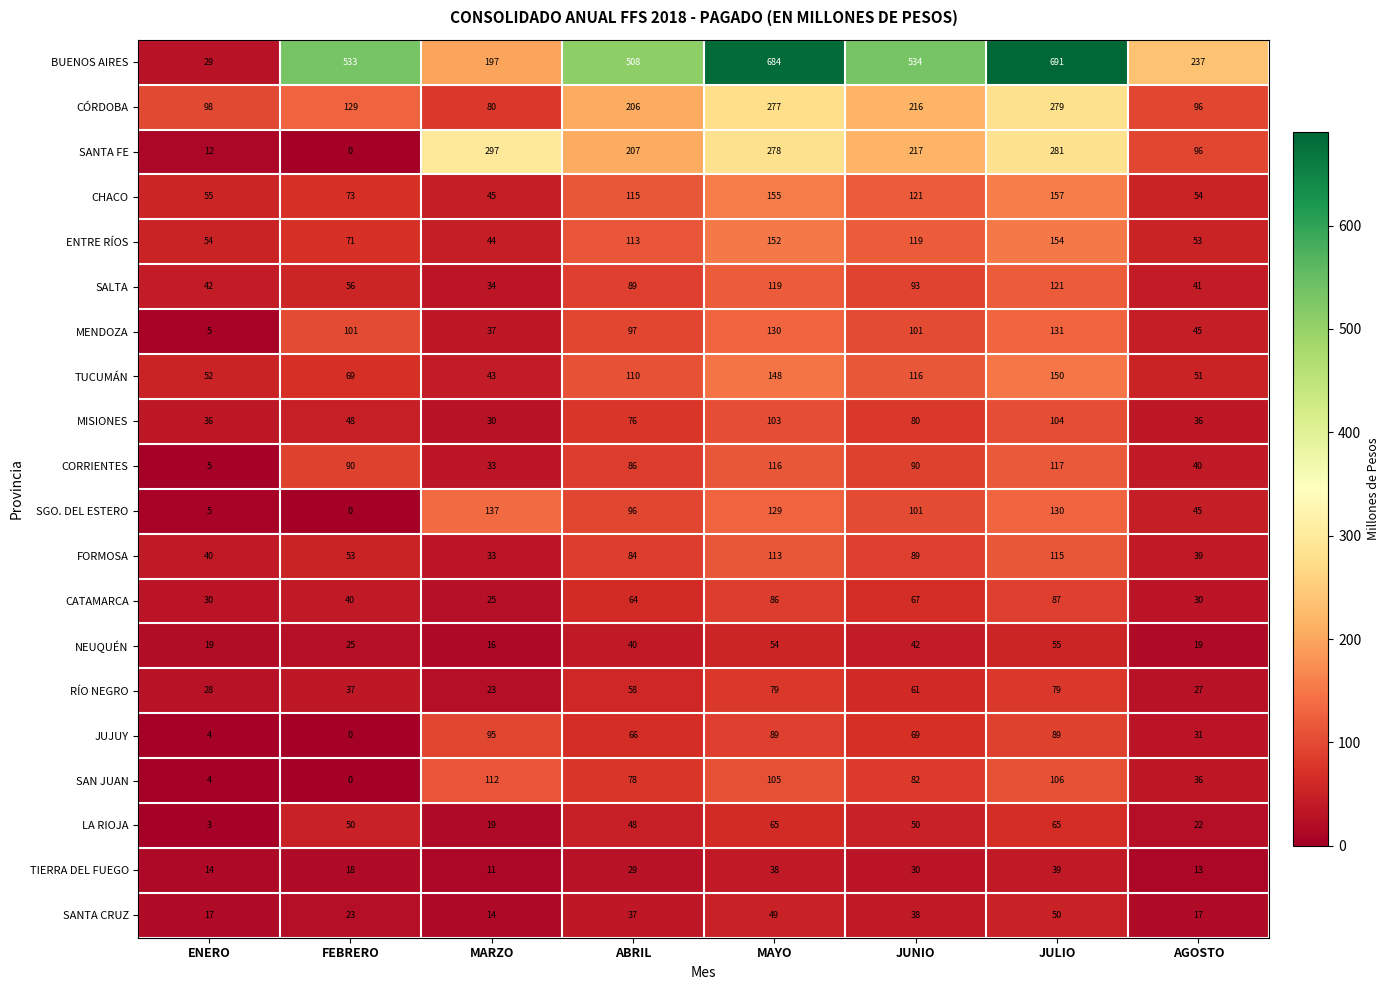

List the series in order of their peak value, highest first.

BUENOS AIRES, SANTA FE, CÓRDOBA, CHACO, ENTRE RÍOS, TUCUMÁN, SGO. DEL ESTERO, MENDOZA, SALTA, CORRIENTES, FORMOSA, SAN JUAN, MISIONES, JUJUY, CATAMARCA, RÍO NEGRO, LA RIOJA, NEUQUÉN, SANTA CRUZ, TIERRA DEL FUEGO